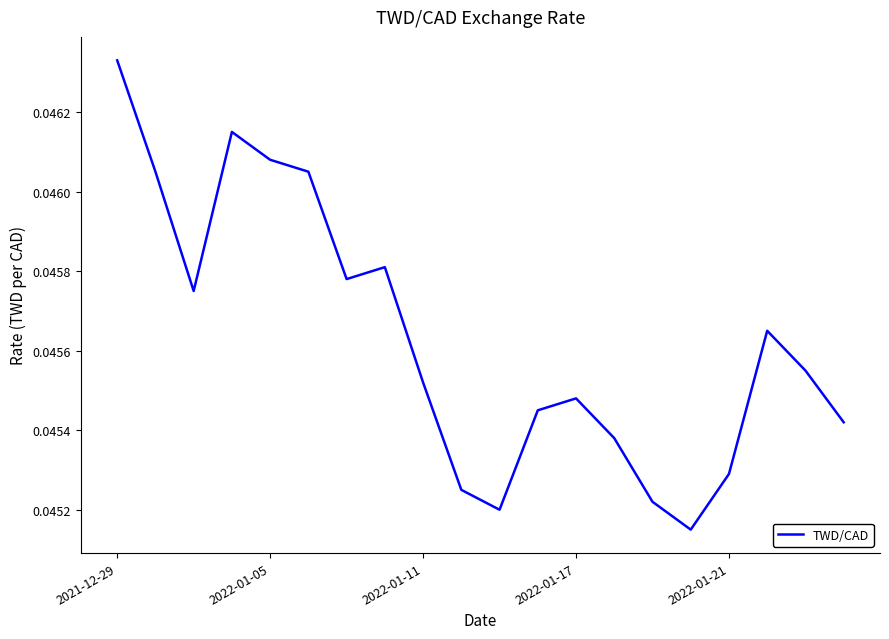

Does the chart have visible grid lines?

No